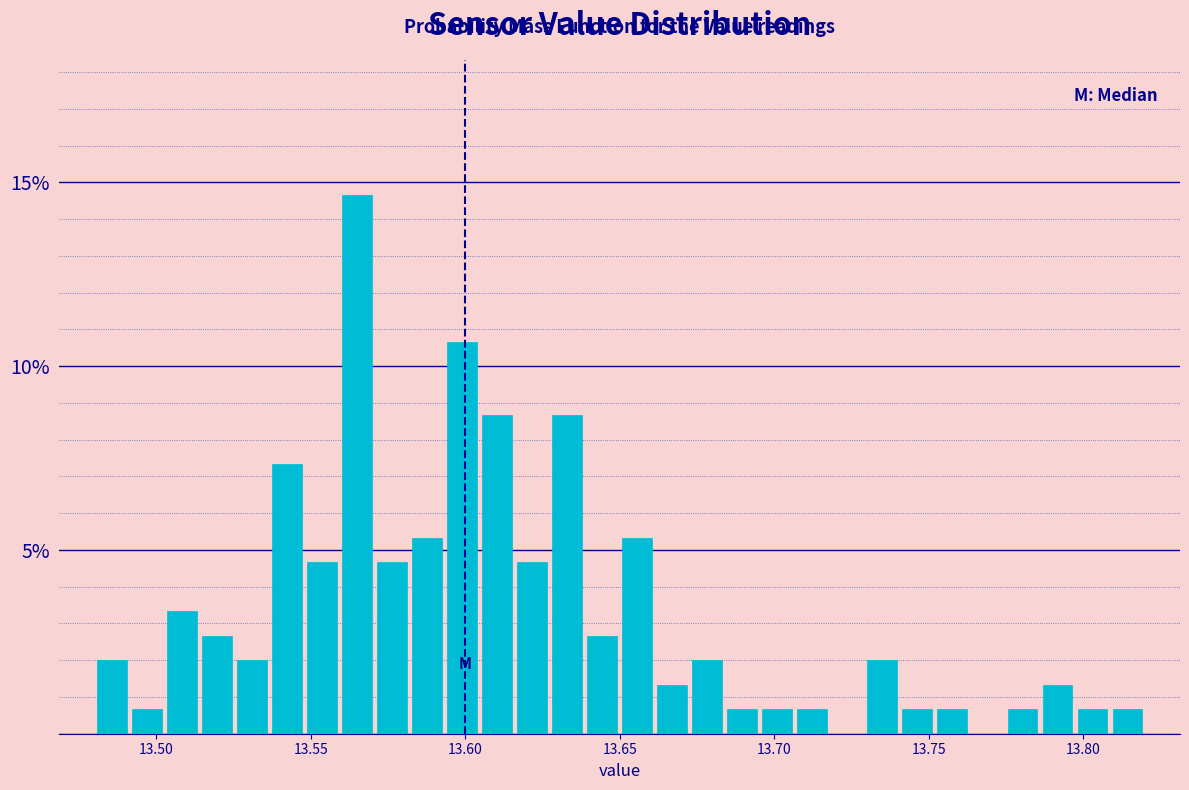

Around what value on the x-axis is the tallest bar? Give the approximate position of its centre, as read against the axis.

13.565